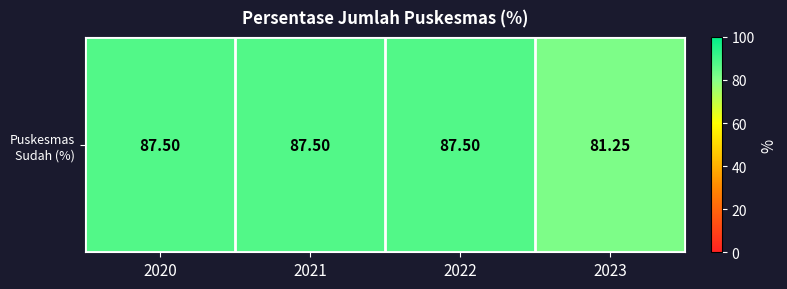

Rank the categories by value from lowest to highest.

2023, 2020, 2021, 2022